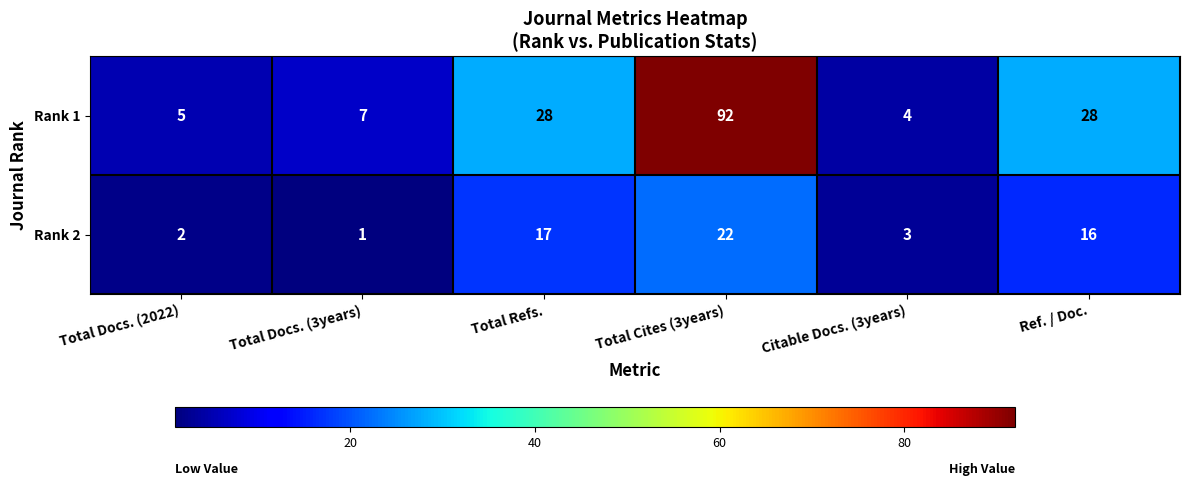

List the series in order of their peak value, lowest first.

Rank 2, Rank 1